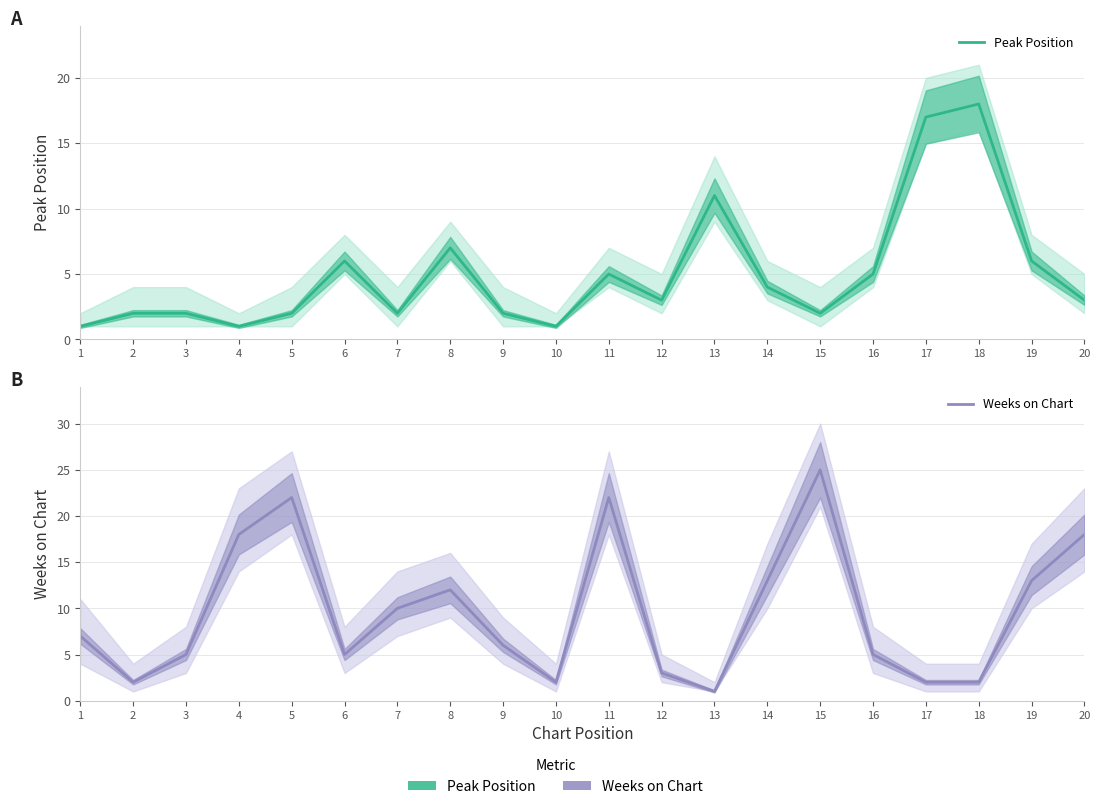

True or false: Weeks on Chart has more than 0 interior local peaks.

True